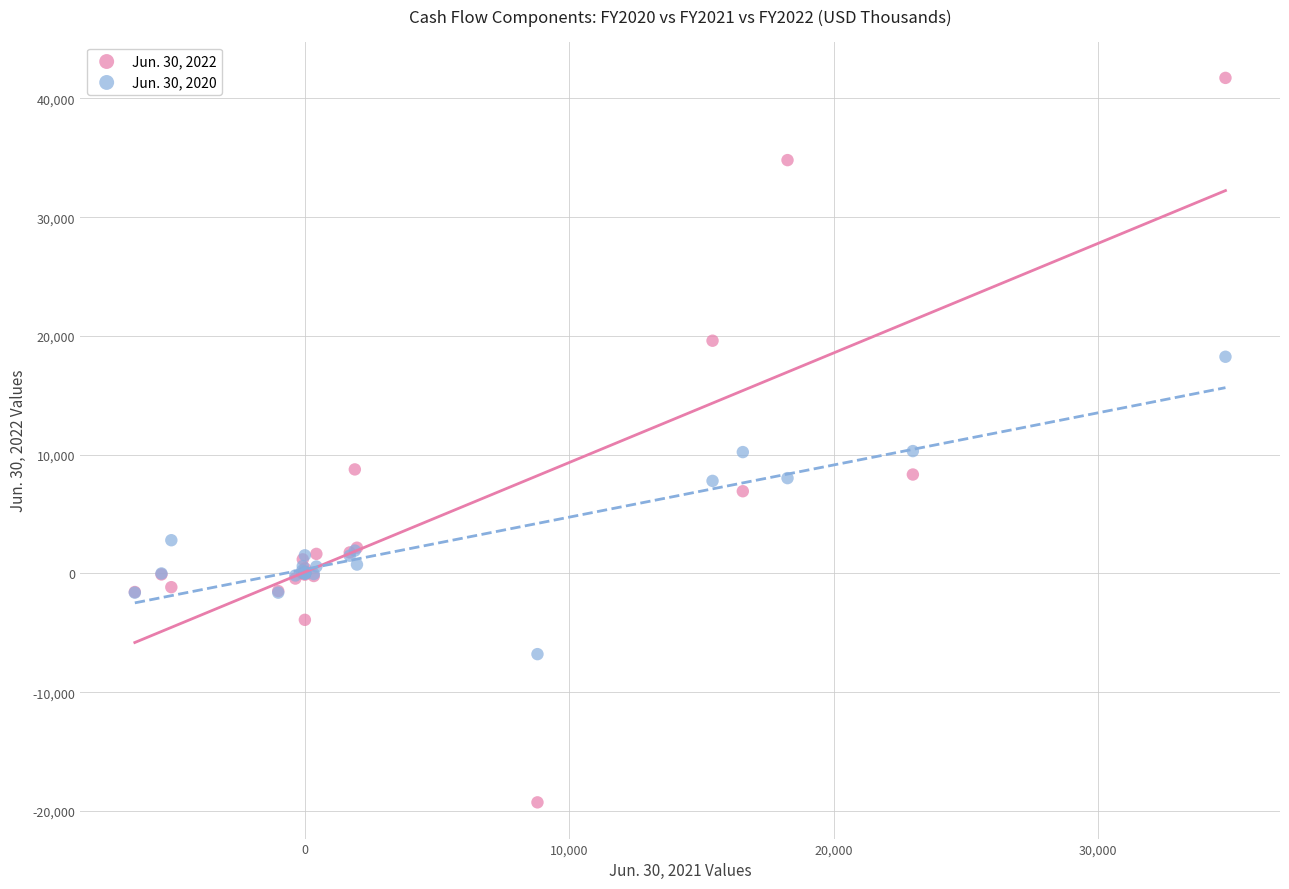

Which series reaches the minimum Y coordinate?

Jun. 30, 2022